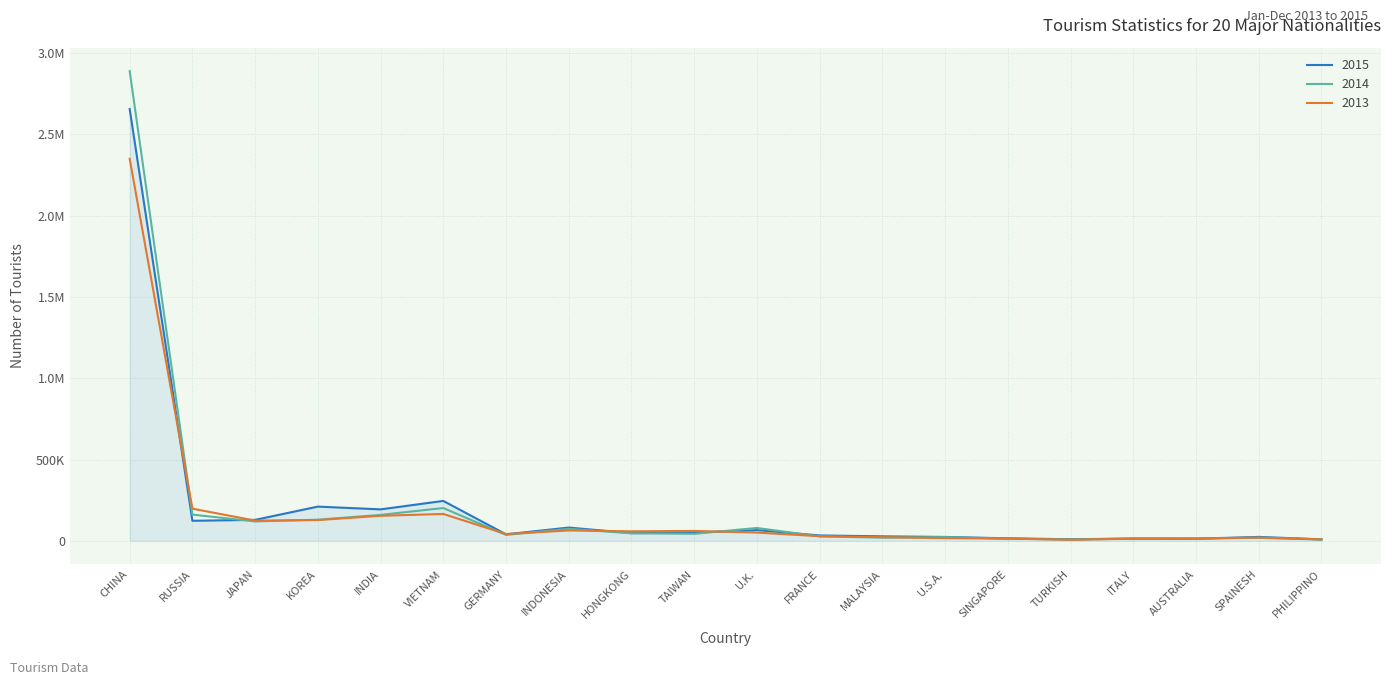

What are all the series names shown in the legend?

2015, 2014, 2013